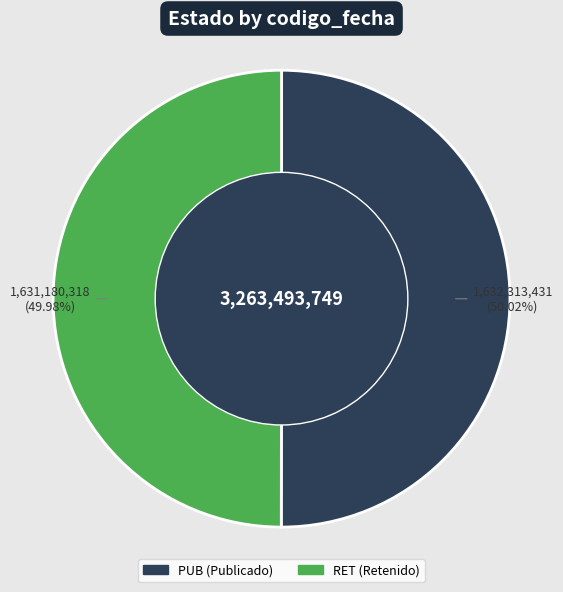

True or false: RET accounts for 50% of the total.

True